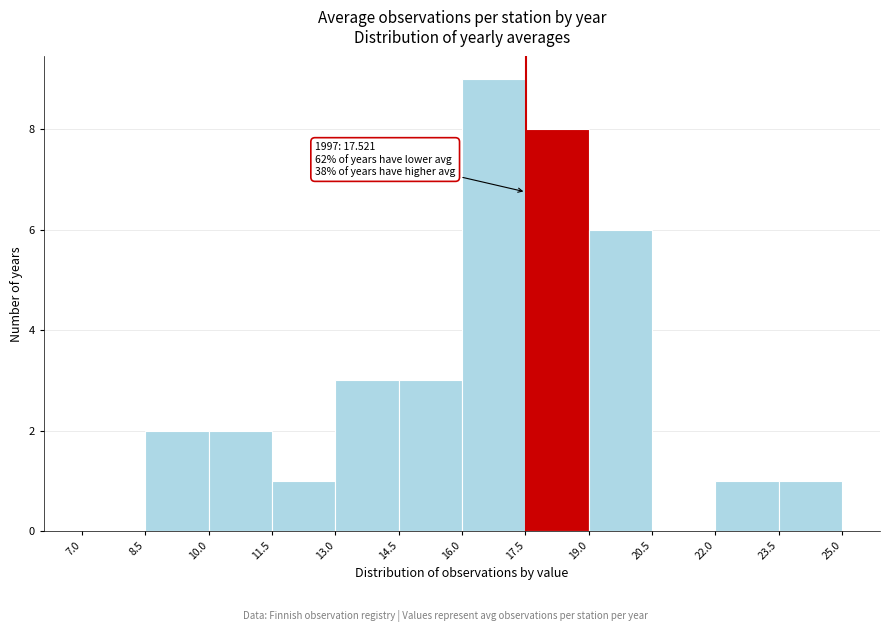

Over which range of the x-axis is the bar tallest?

16.0 to 17.5